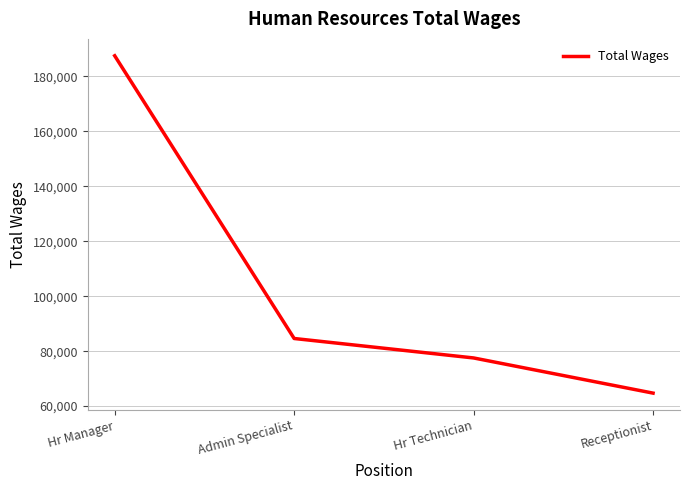

List the labels in order of value, largest first.

Hr Manager, Admin Specialist, Hr Technician, Receptionist